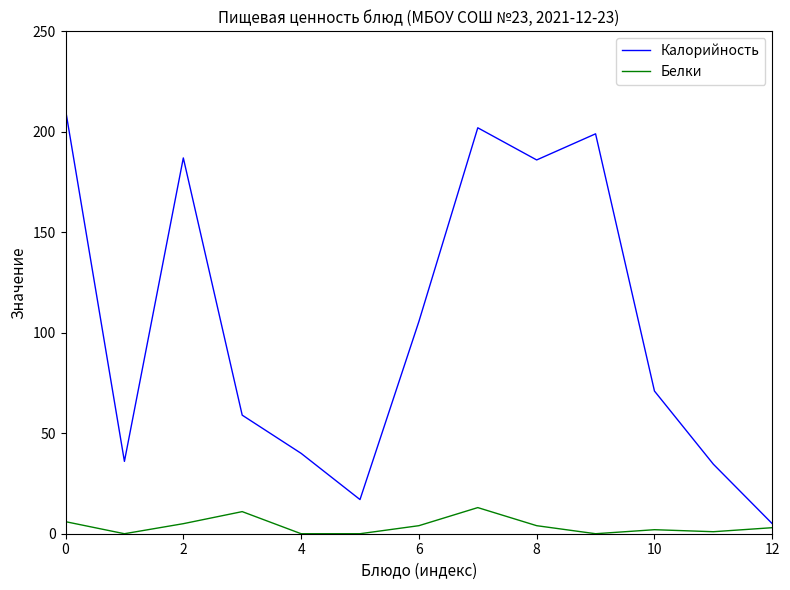

True or false: Белки and Калорийность cross at least once.

False